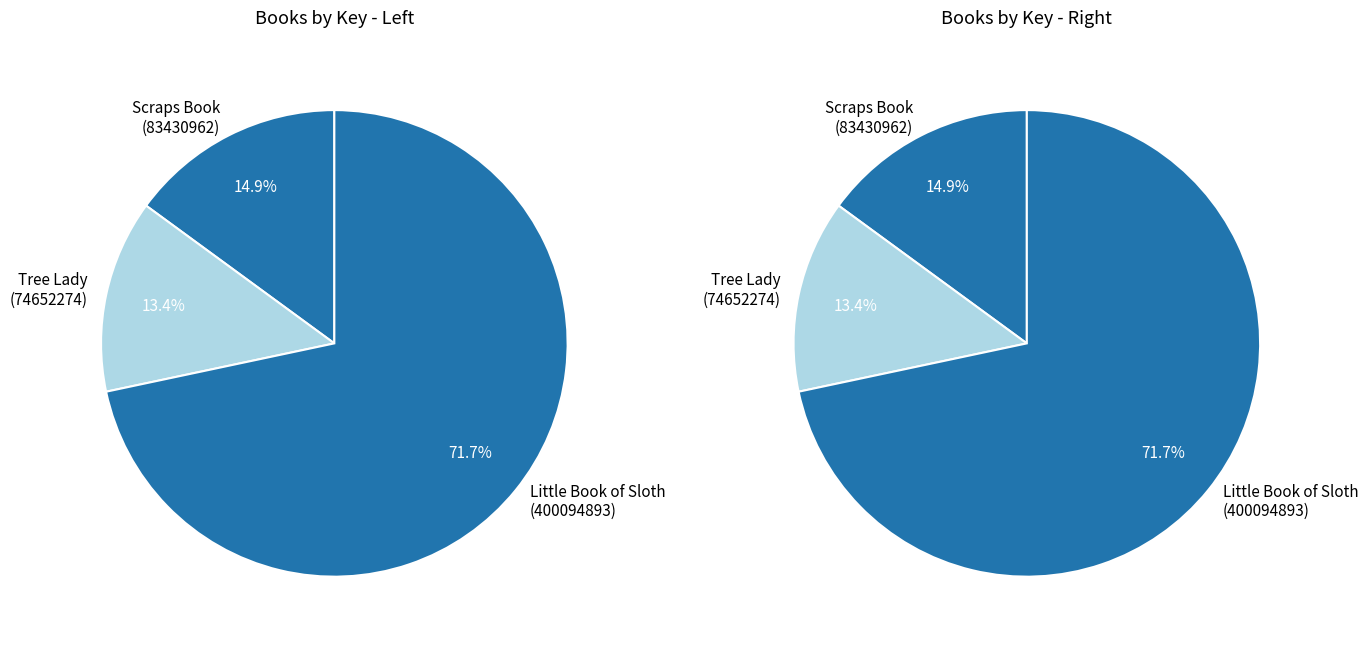

To the nearest percent, what percentage of the pie is Book 2 (Tree Lady)?

13%